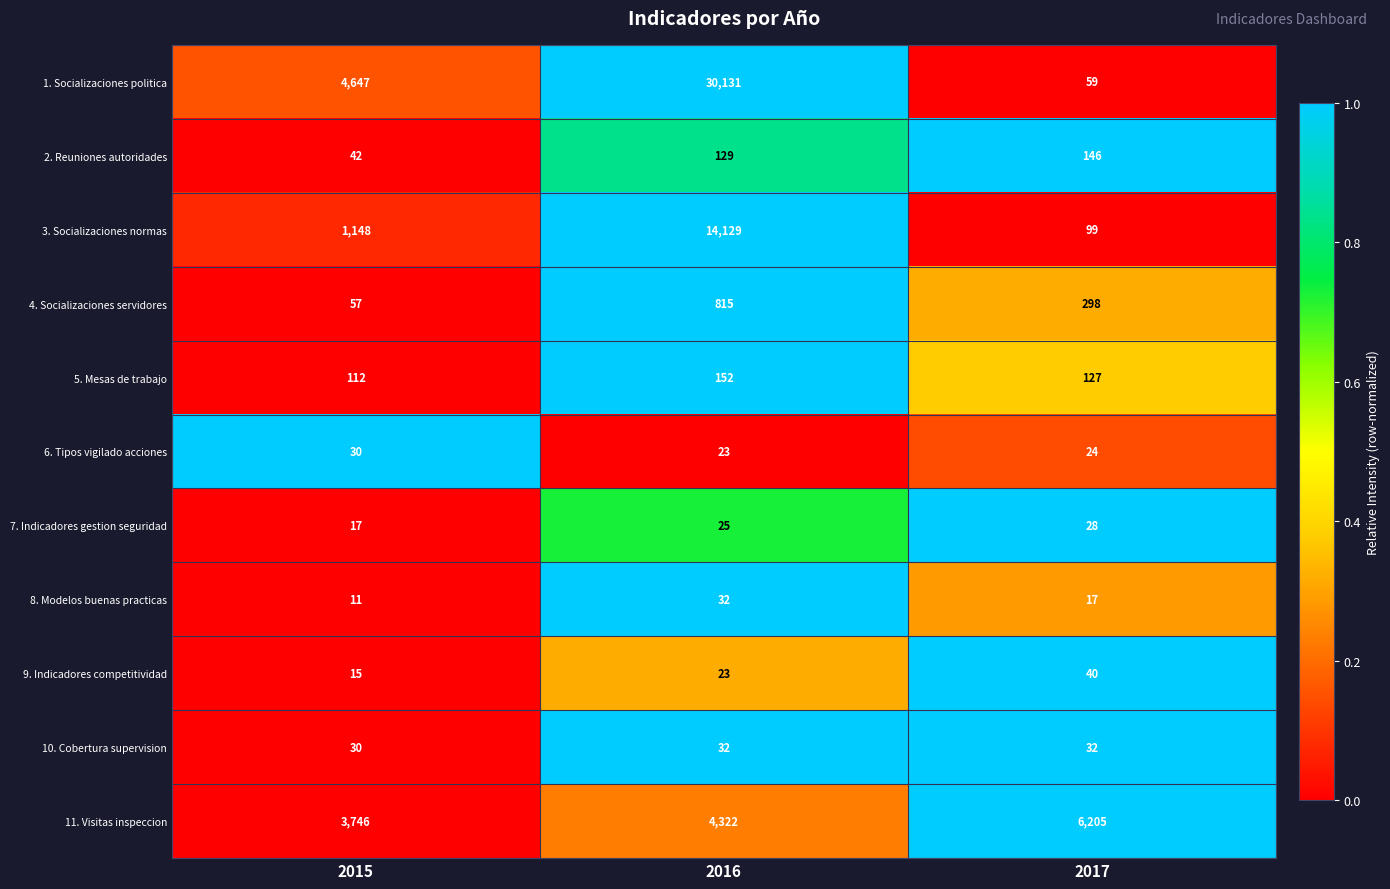

Rank the series at 2017 from lowest to highest value.

8. Modelos buenas practicas, 6. Tipos vigilado acciones, 7. Indicadores gestion seguridad, 10. Cobertura supervision, 9. Indicadores competitividad, 1. Socializaciones politica, 3. Socializaciones normas, 5. Mesas de trabajo, 2. Reuniones autoridades, 4. Socializaciones servidores, 11. Visitas inspeccion